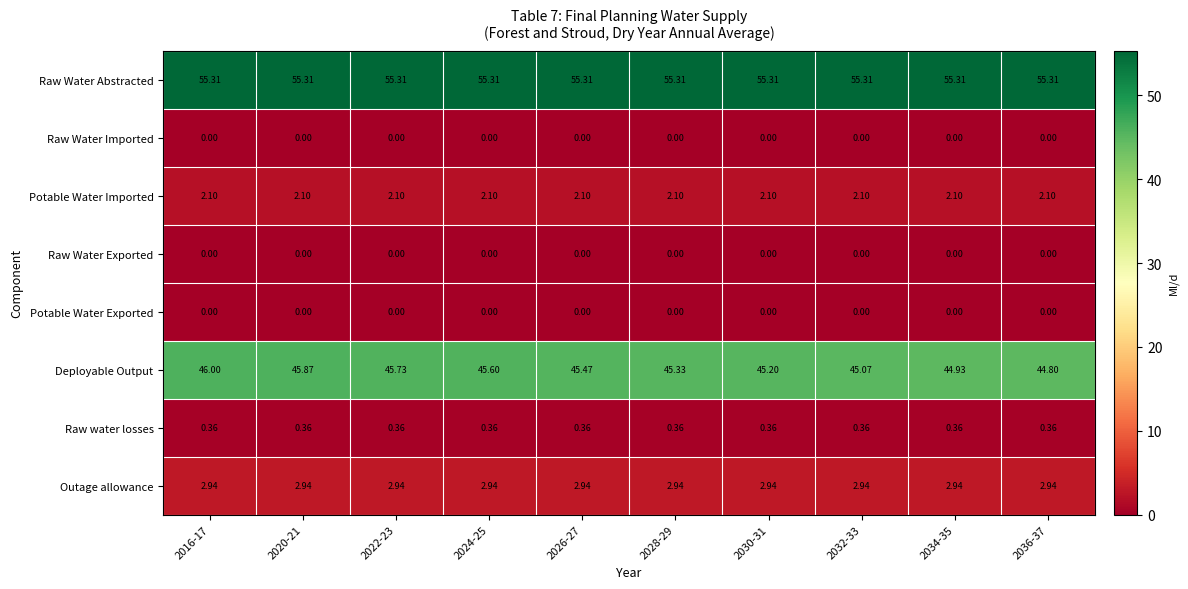

Which series has the largest total across all categories?

Raw Water Abstracted